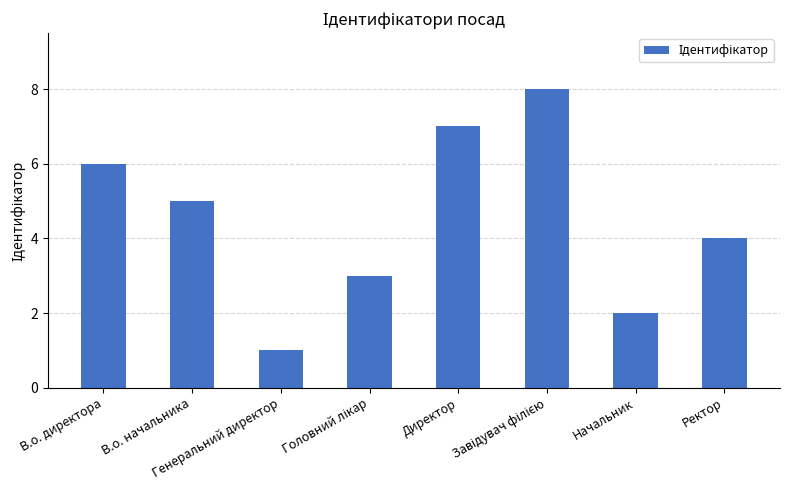

What is the difference between the maximum and minimum values?

7